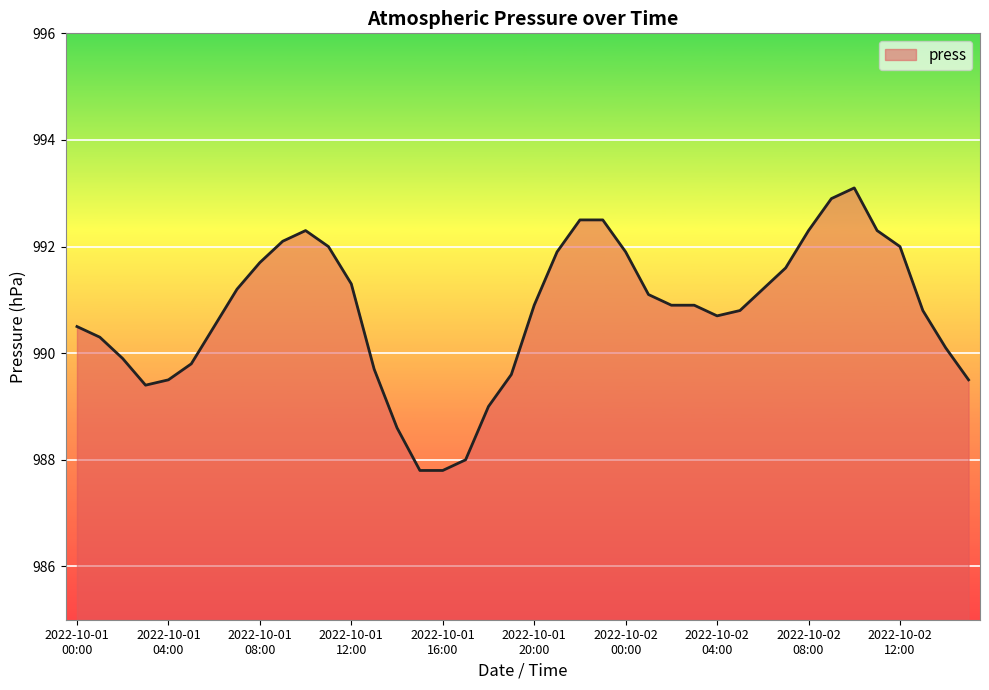

What is the difference between the maximum and minimum values?

5.3